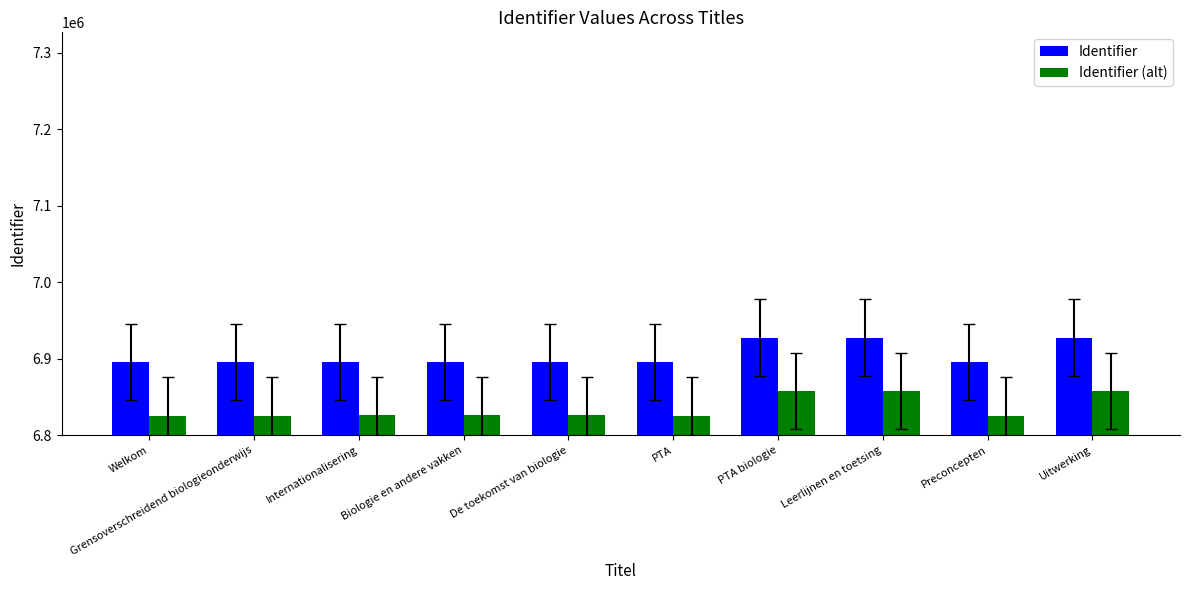

What is the value of the Identifier (alt) bar at the 5th from the left?

6826055